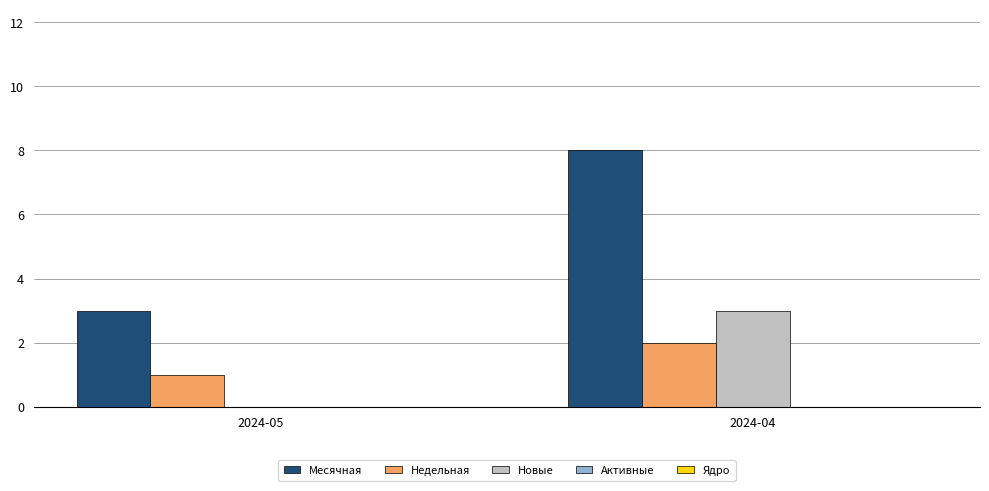

The Недельная series shows 1 at 2024-05. True or false?

True